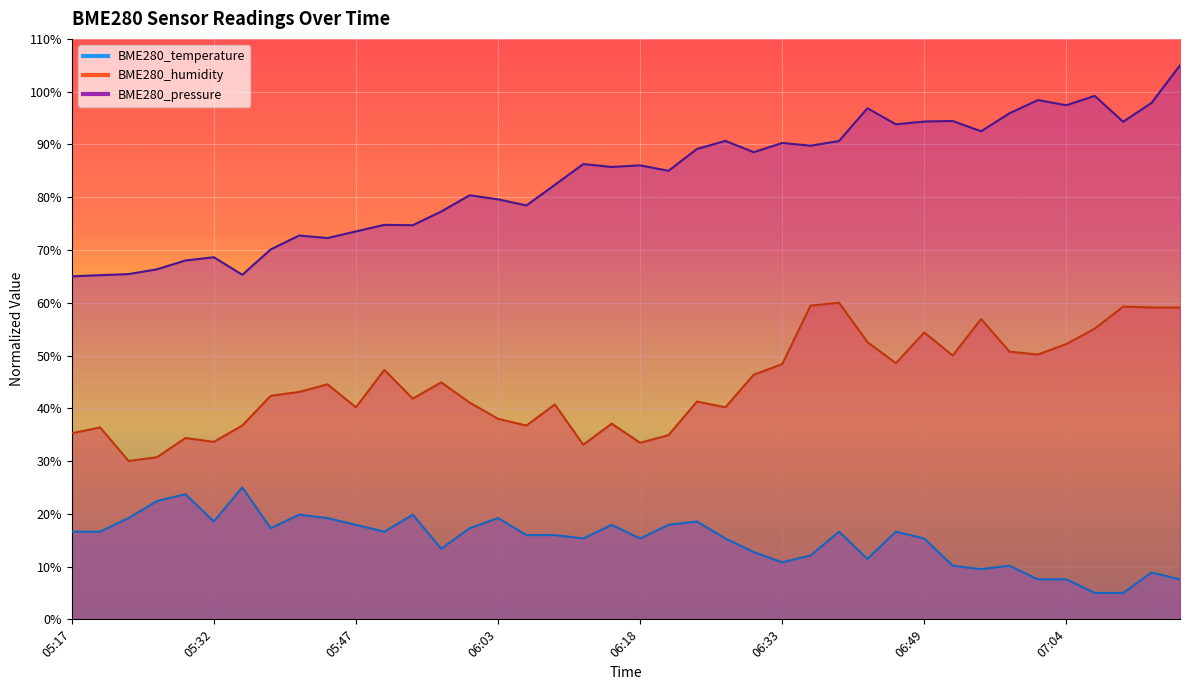

What is the lowest value of the BME280_humidity series?

30.0